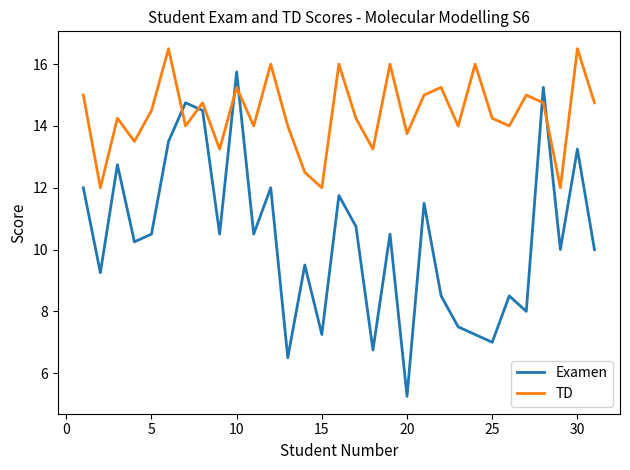

In Examen, how many points are lower than both neighbors (excluding endpoints)?

11